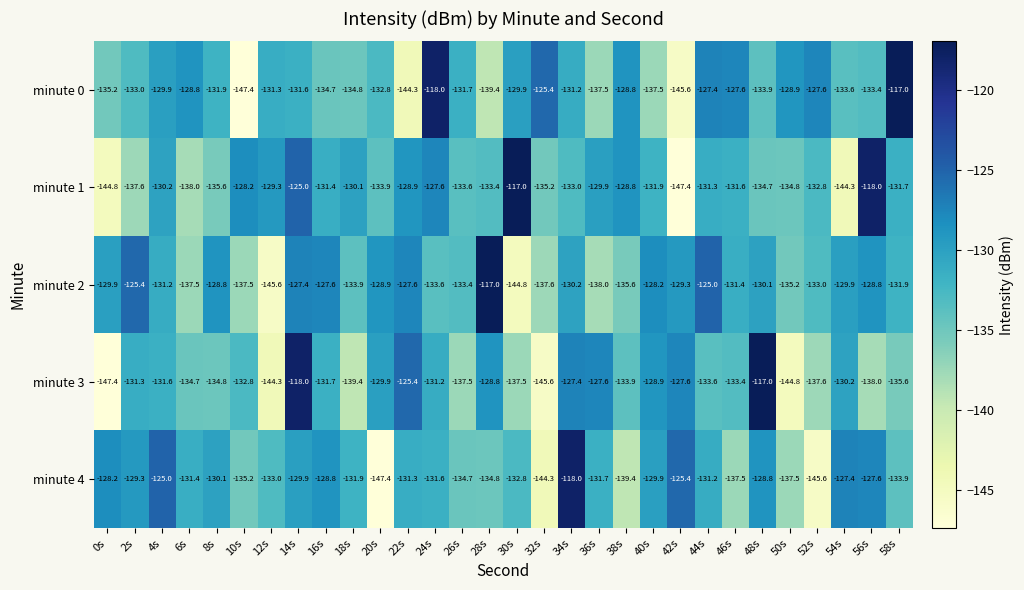

What is the minimum value shown in the chart?

-147.4